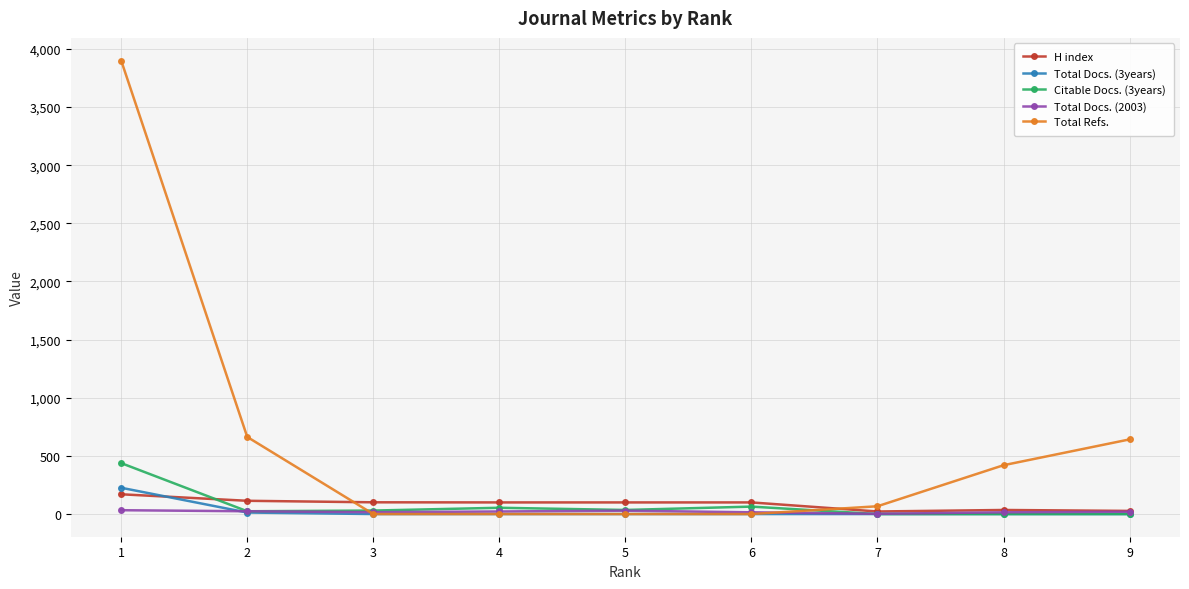

After their last crossing, which series has the higher values: Total Refs. or H index?

Total Refs.